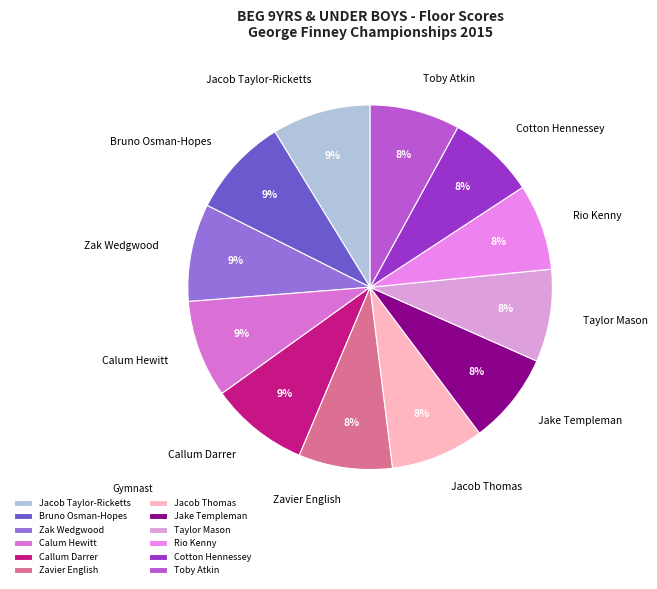

Is it true that Callum Darrer is 9% of the pie?

True